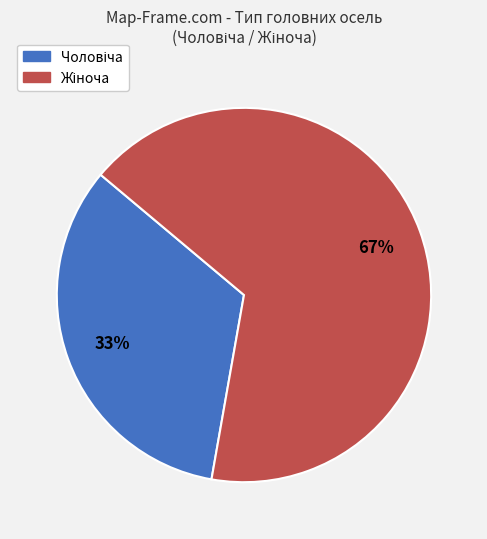

To the nearest percent, what is the average slice percentage?

50%